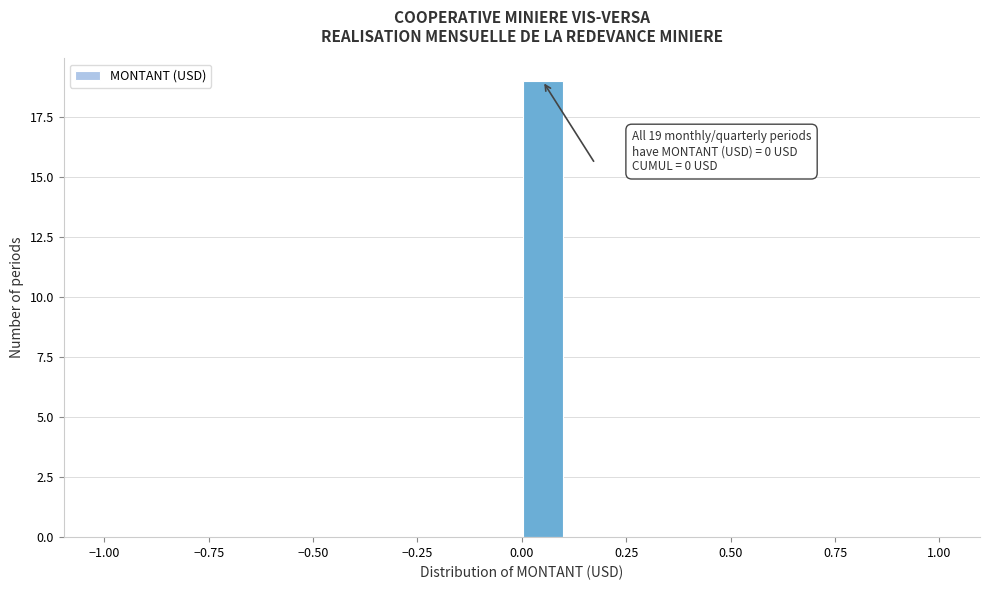

Read against the x-axis, roughly where is the centre of the tallest bar?

0.05